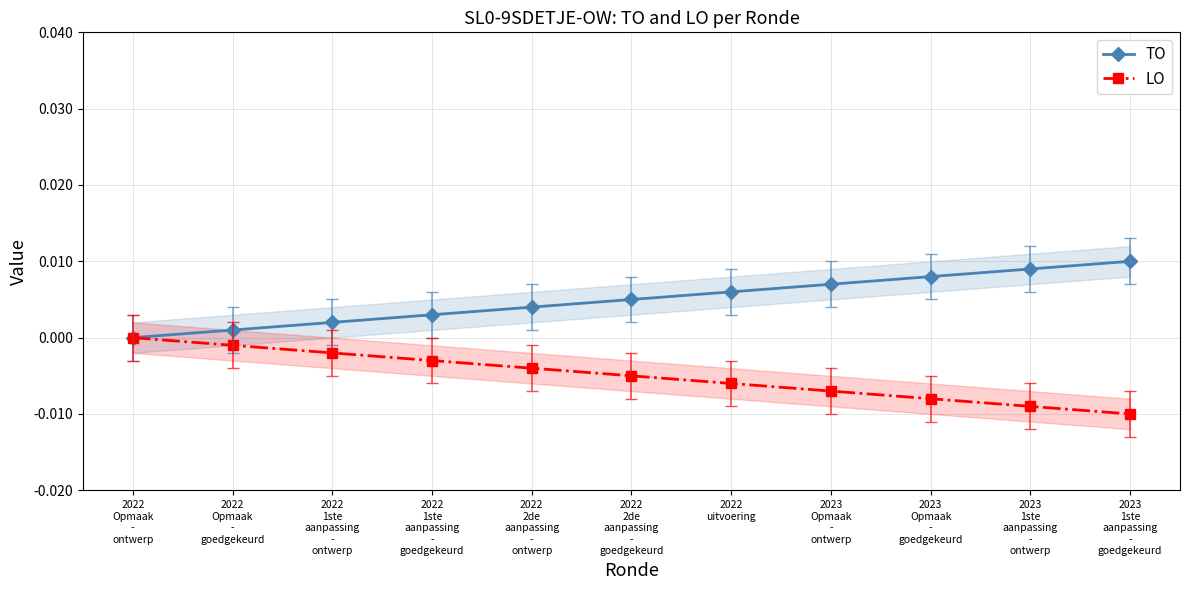

How many values in the TO series exceed 0?

10